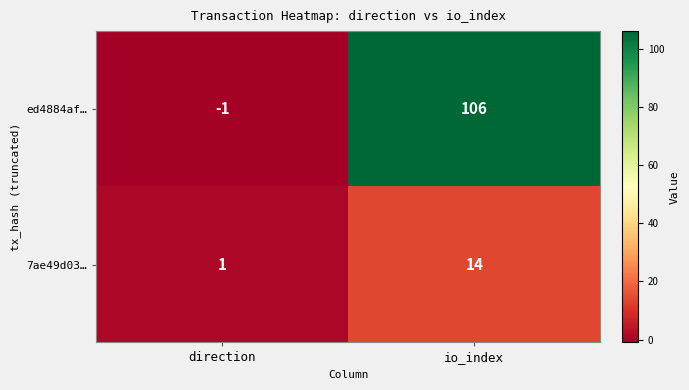

Which category has the highest value across all series?

io_index